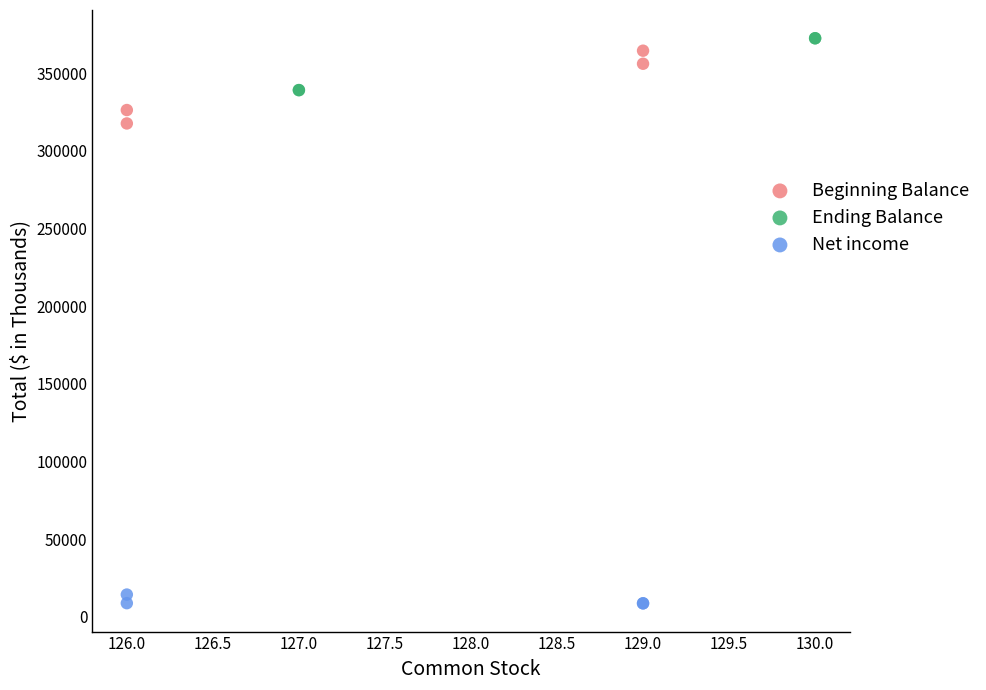

Which series has the widest spread of Y values?

Beginning Balance